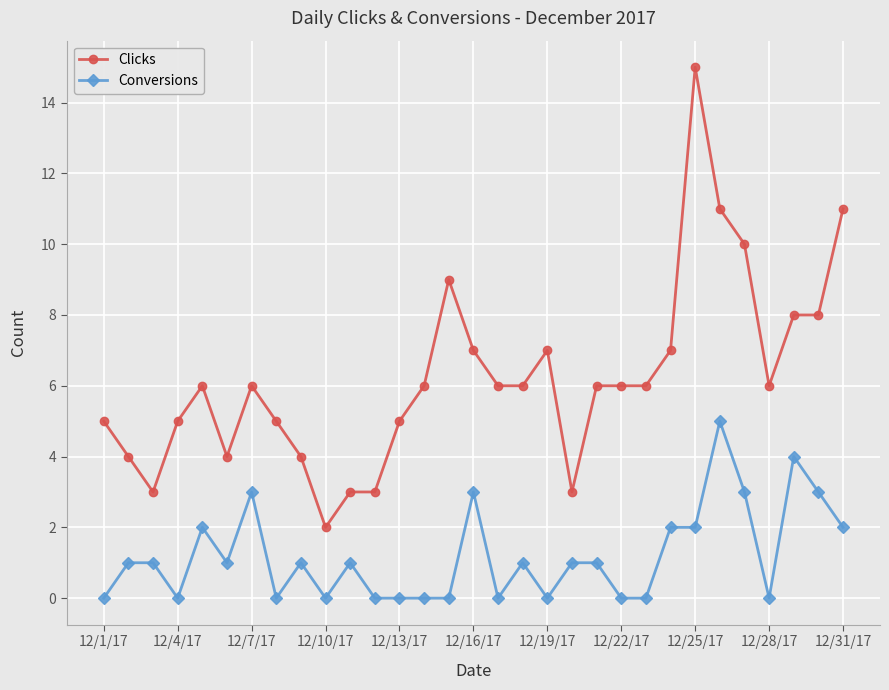

Does the chart have visible grid lines?

Yes